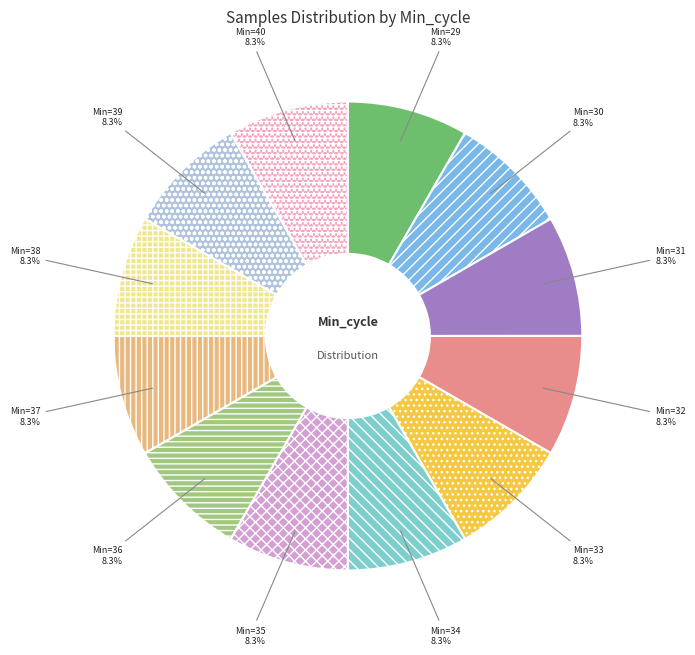

Rank the categories by value from highest to lowest.

36, 33, 38, 30, 32, 29, 40, 34, 35, 37, 39, 31